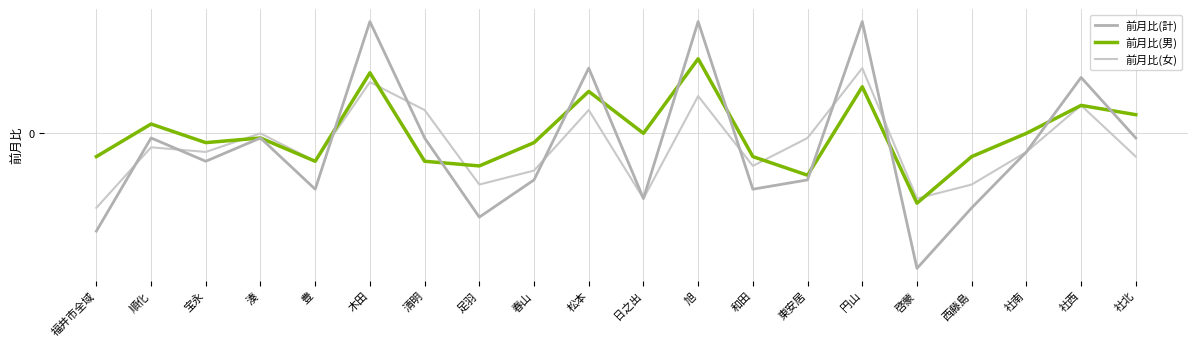

What are all the series names shown in the legend?

前月比(計), 前月比(男), 前月比(女)